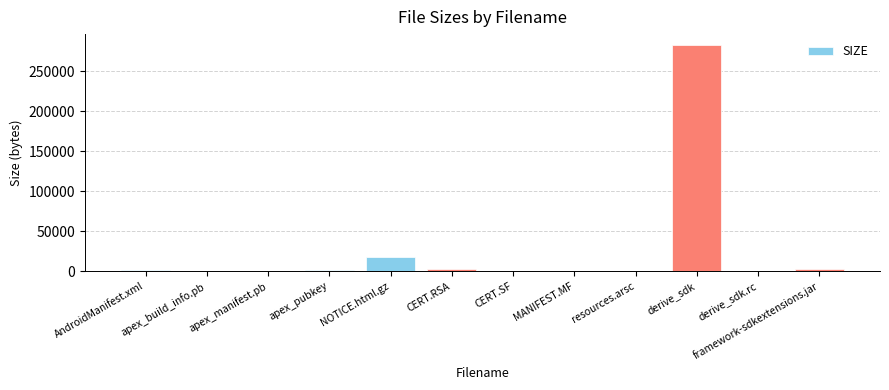

What is the maximum value shown in the chart?

282448